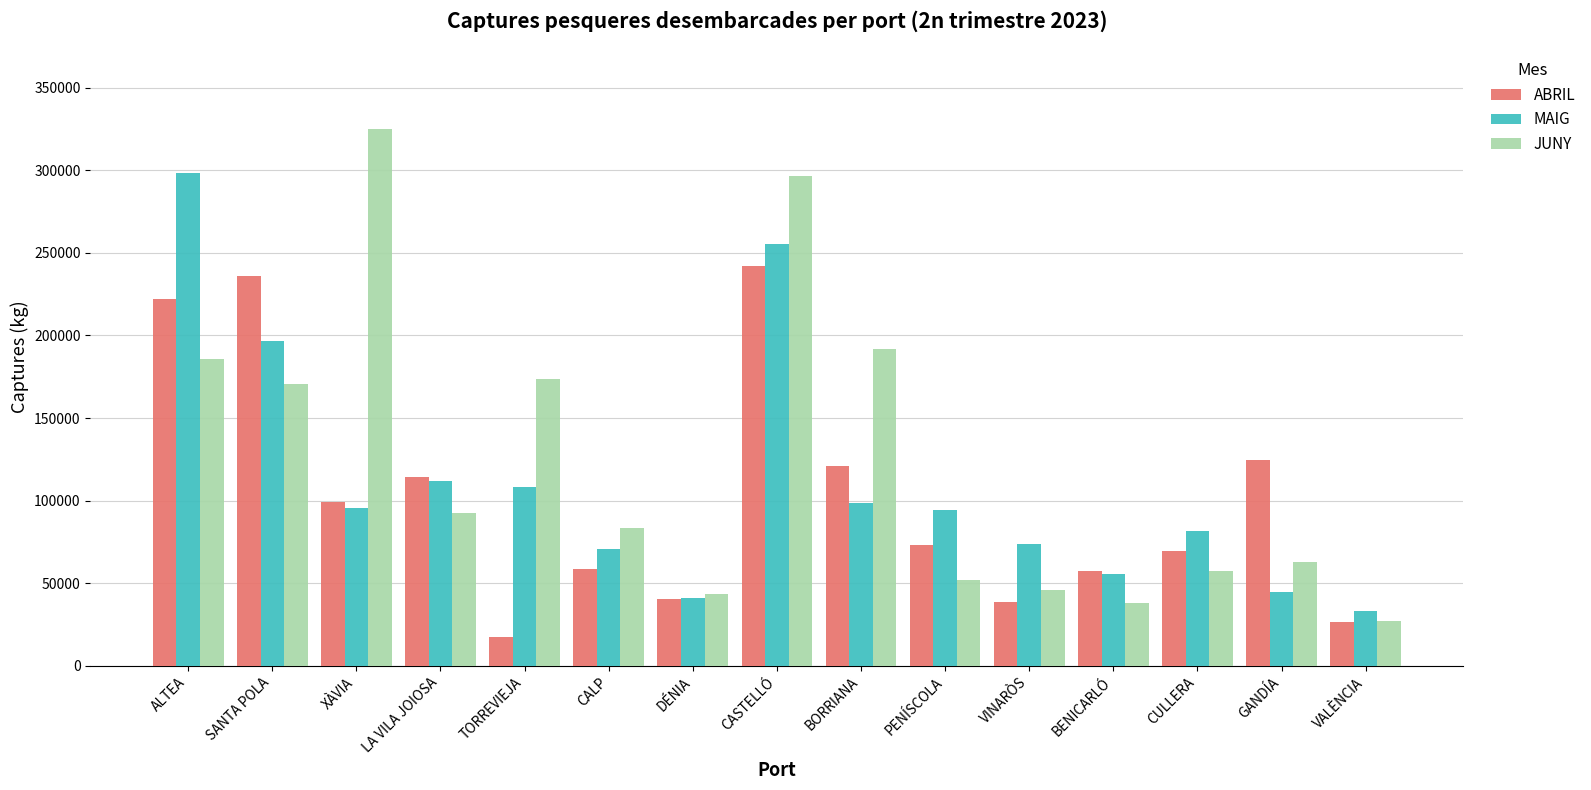

At which label does ABRIL first exceed 73405?

ALTEA